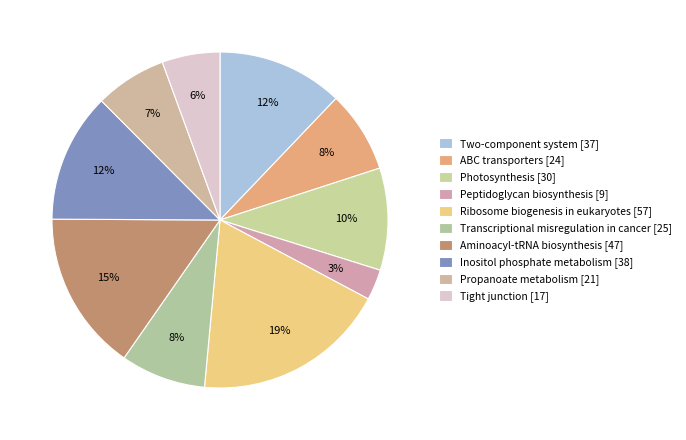

Does any single category account for the majority?

No